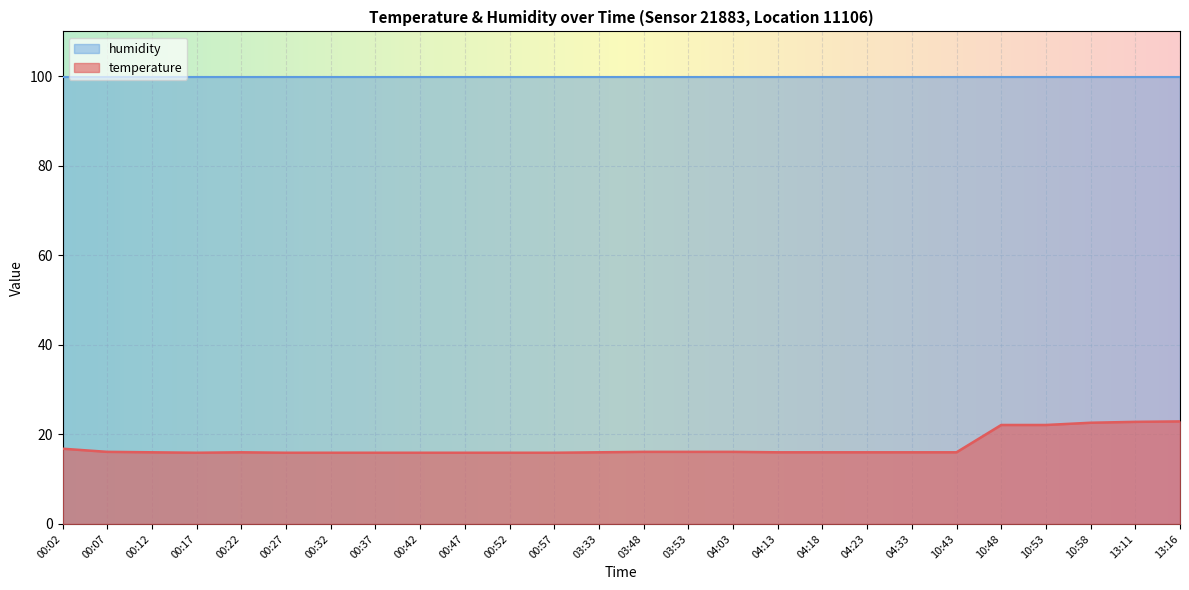

At which label is the value closest to 19?

00:02